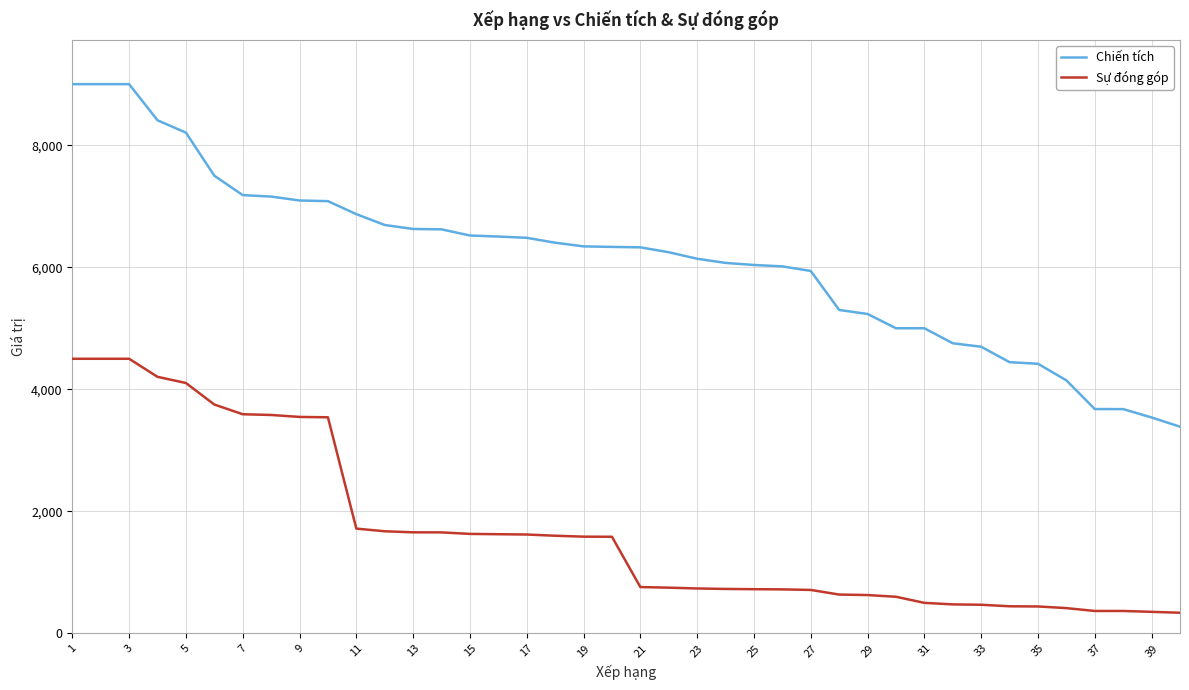

True or false: Sự đóng góp and Chiến tích cross at least once.

False